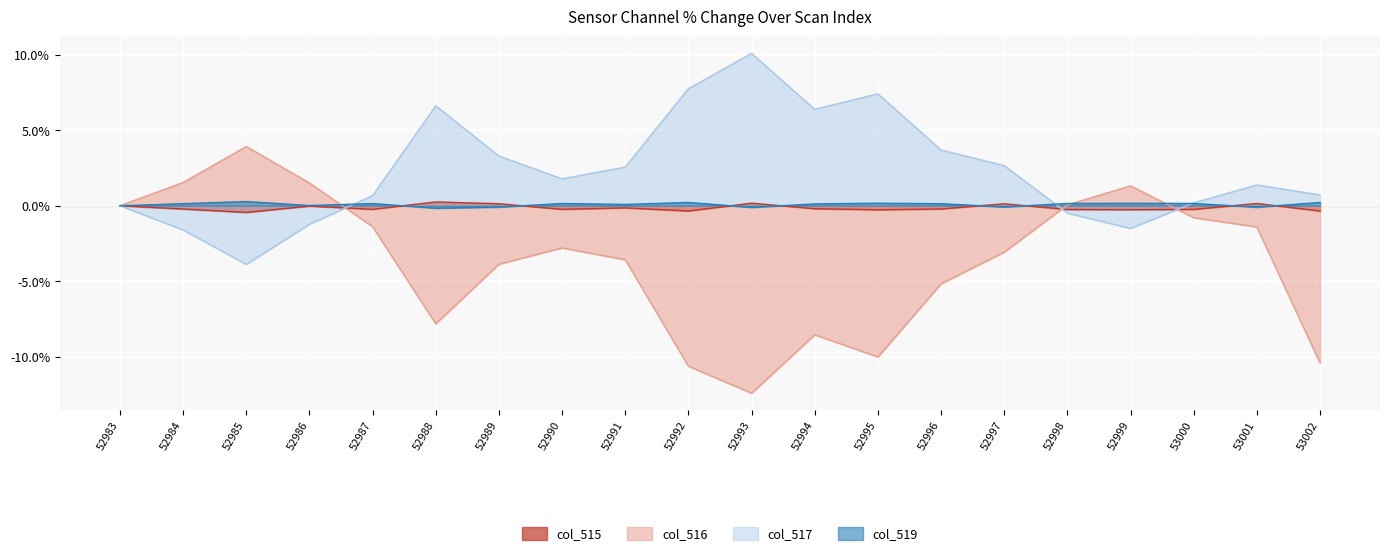

True or false: col_516 has a value of 0.1 at 52998.

False